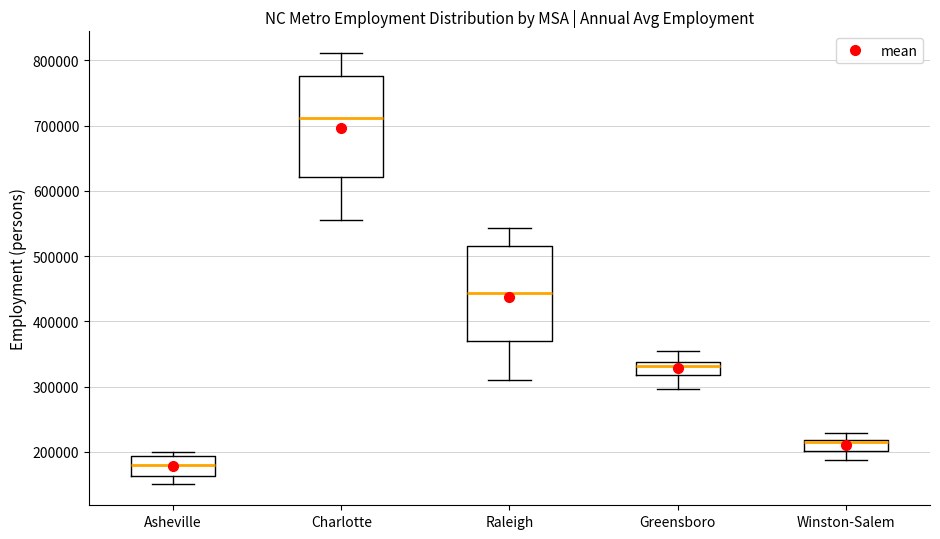

Reading left to right, read every box against the y-axis: the position of its median line, the range the box covers, and the ends of its whiskers. The values are not printed on the chart, so give them approximately, as read against the axis.

Asheville: median 180000, box 160000 to 190000, whiskers 150000 to 200000
Charlotte: median 710000, box 620000 to 780000, whiskers 560000 to 810000
Raleigh: median 440000, box 370000 to 520000, whiskers 310000 to 540000
Greensboro: median 330000, box 320000 to 340000, whiskers 300000 to 350000
Winston-Salem: median 210000, box 200000 to 220000, whiskers 190000 to 230000